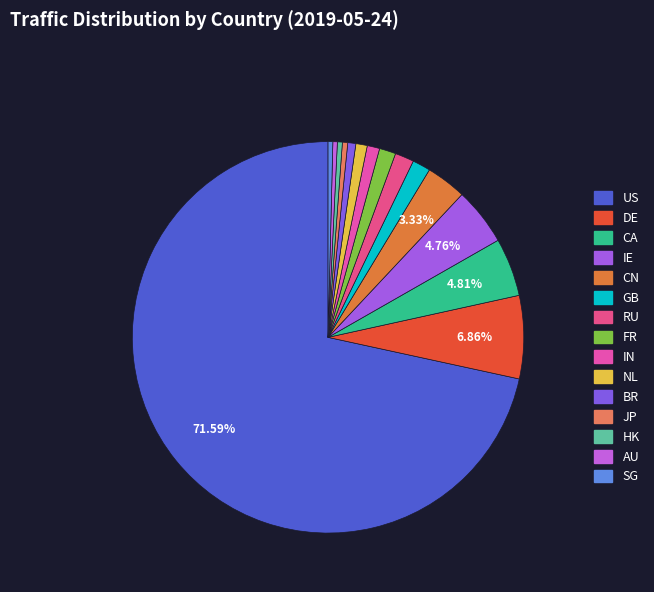

Which slice is the smallest?

AU